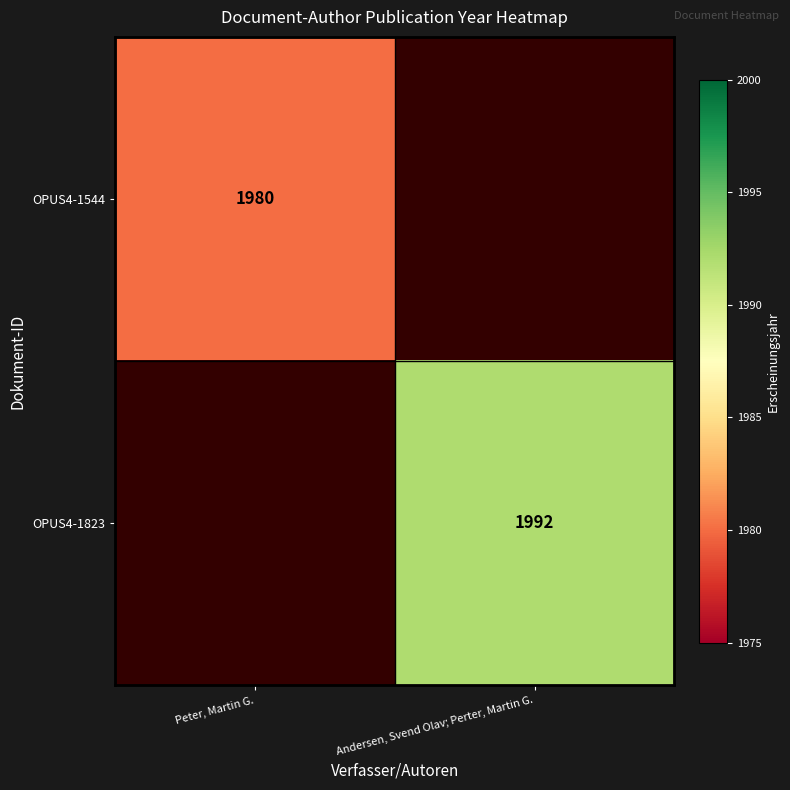

Count the number of data series in this chart.

2